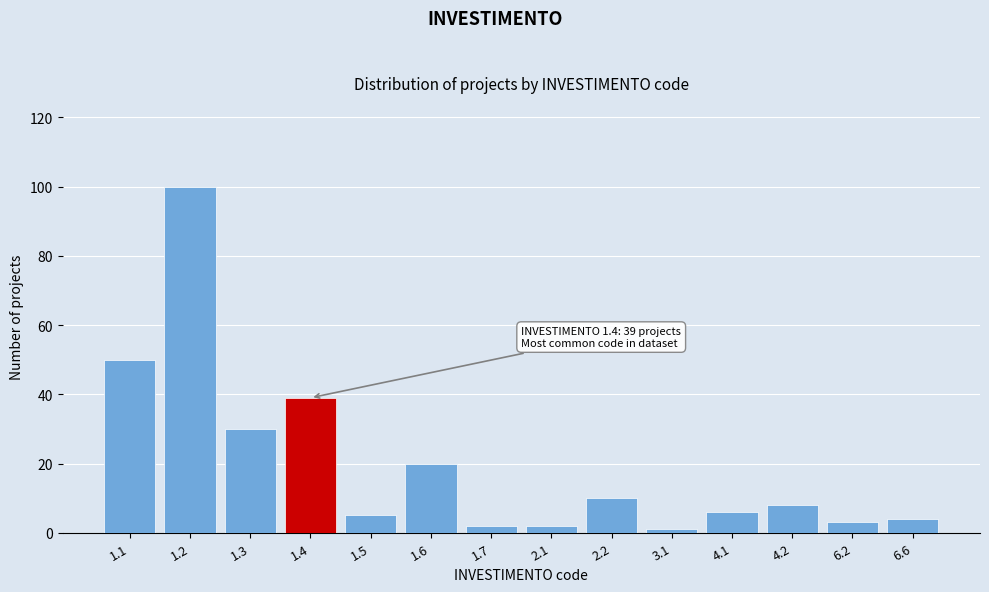

Reading right to left, extract all data points from this chart.

4	3	8	6	1	10	2	2	20	5	39	30	100	50